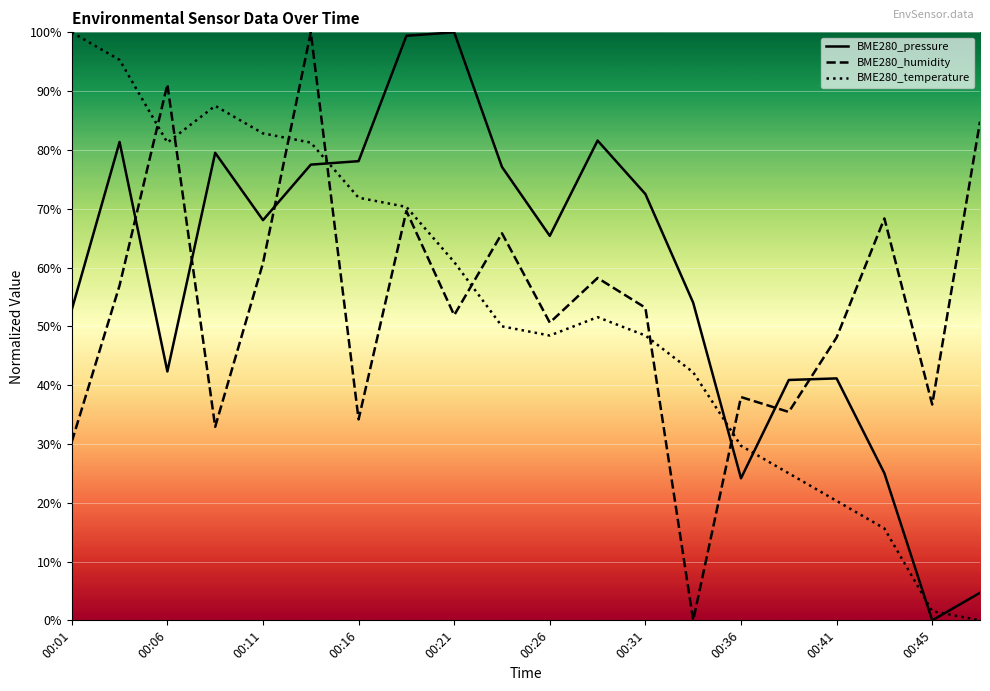

Which series has the largest range (max minus min)?

BME280_pressure